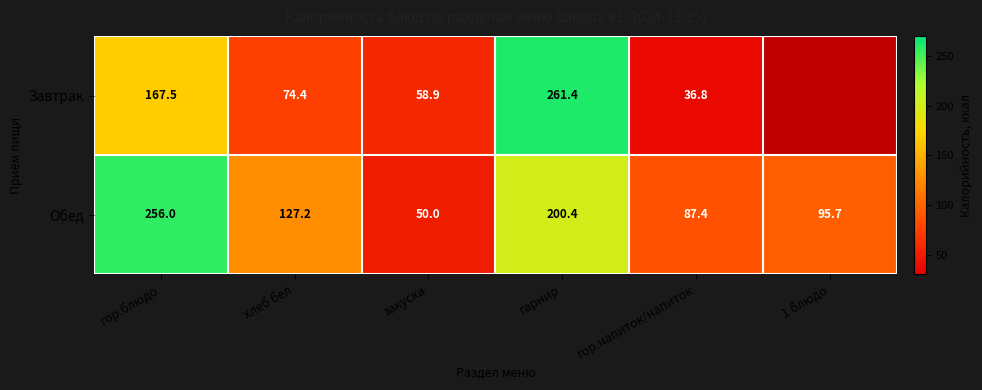

True or false: Завтрак has a value of 58.9 at закуска.

True